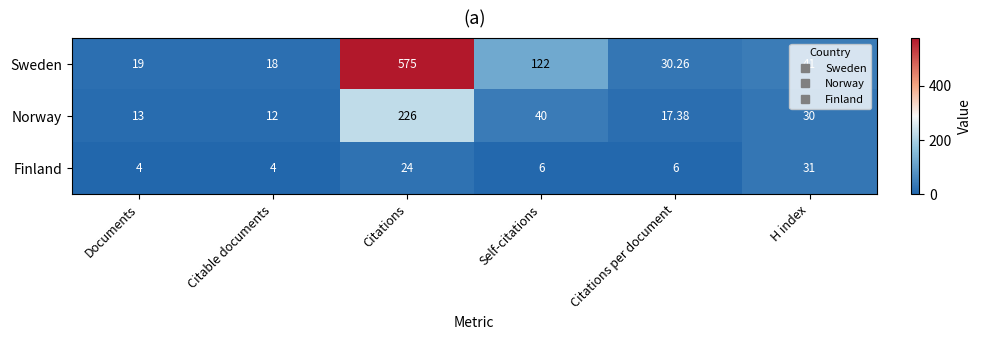

At which label does Sweden reach its peak?

Citations